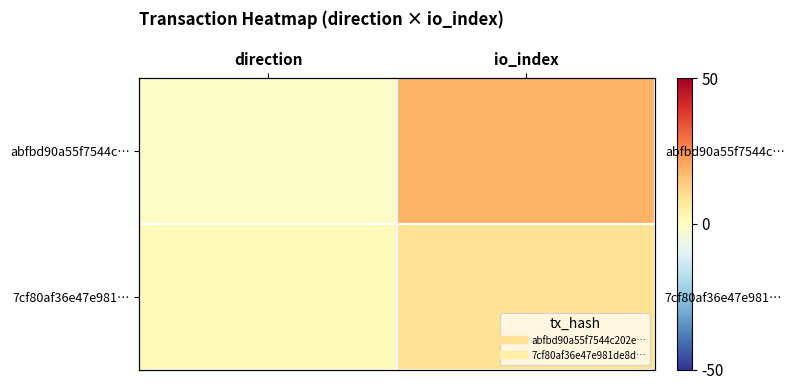

At how many categories does at least one series exceed 0?

2